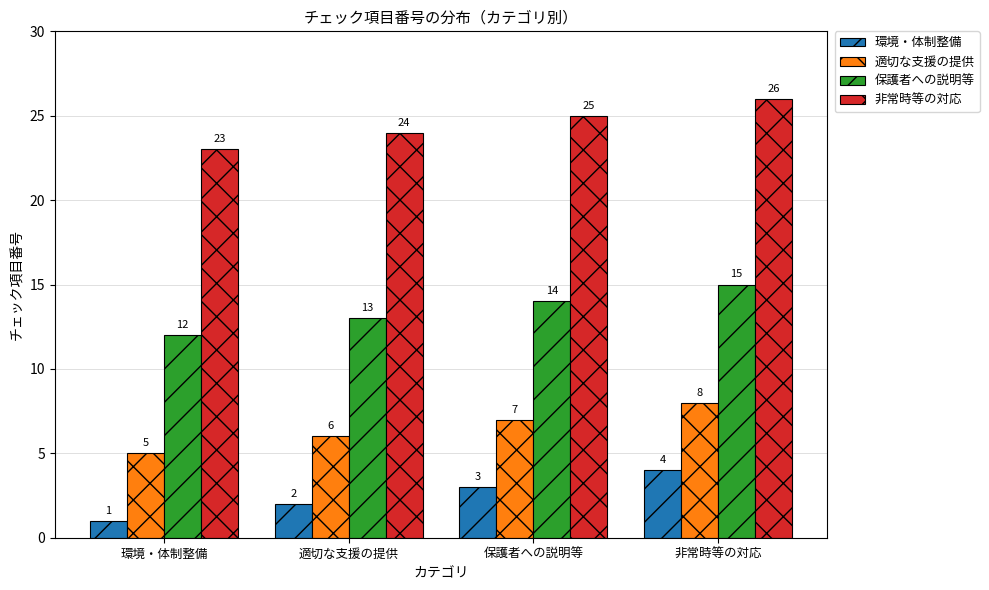

Reading left to right, transcribe all the data shown in this chart.

環境・体制整備: 1	2	3	4
適切な支援の提供: 5	6	7	8
保護者への説明等: 12	13	14	15
非常時等の対応: 23	24	25	26